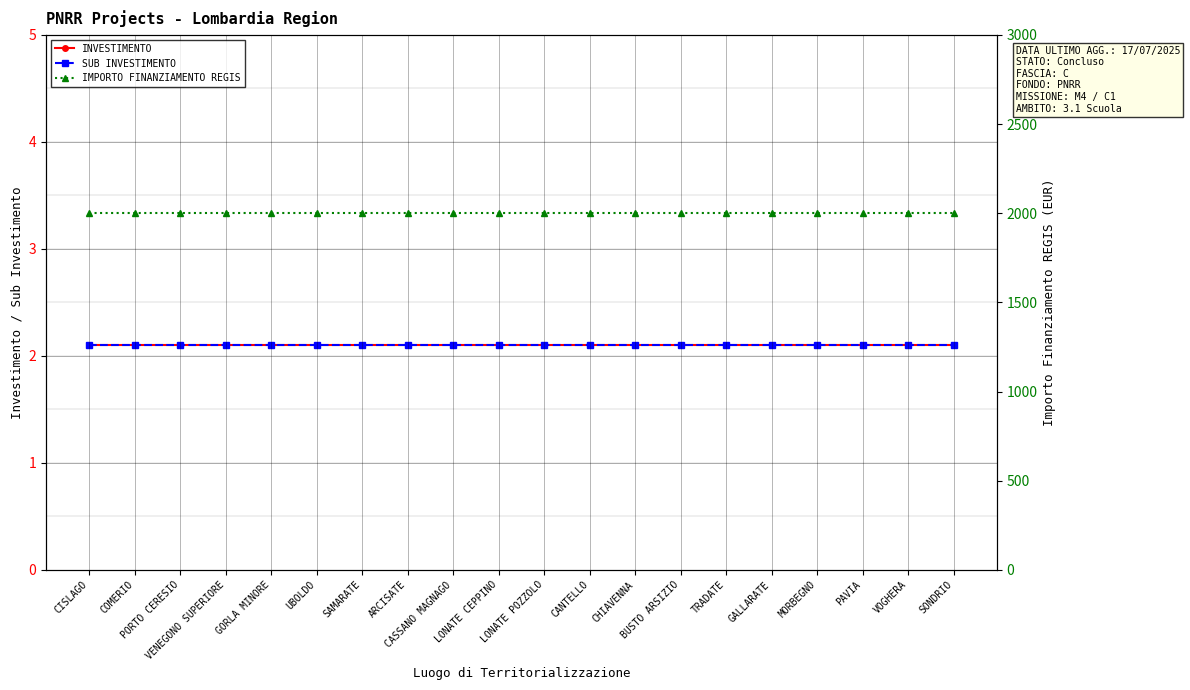

Between LONATE POZZOLO and UBOLDO, which is larger?

LONATE POZZOLO